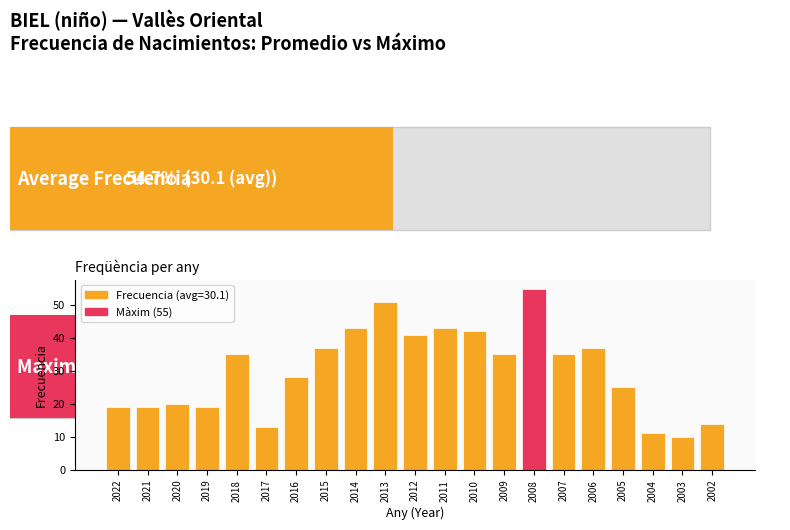

The value at 2011 is 28. True or false?

False